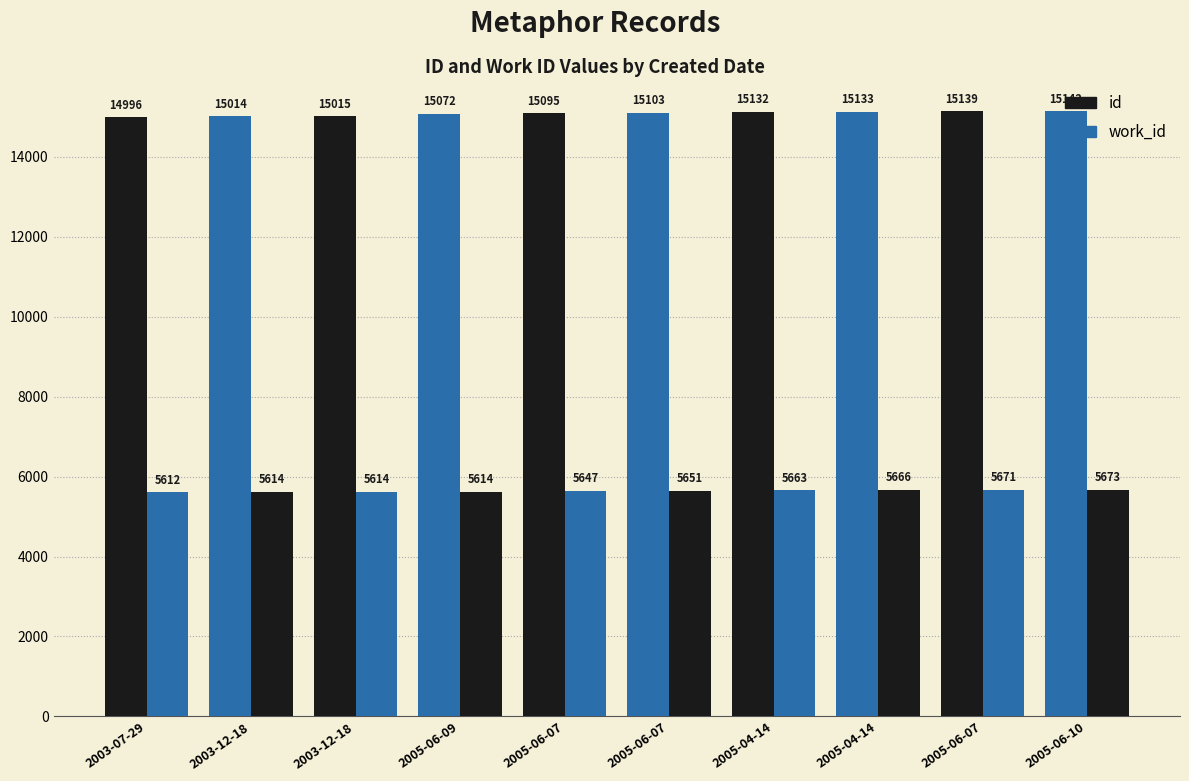

How many categories are shown in the chart?

10